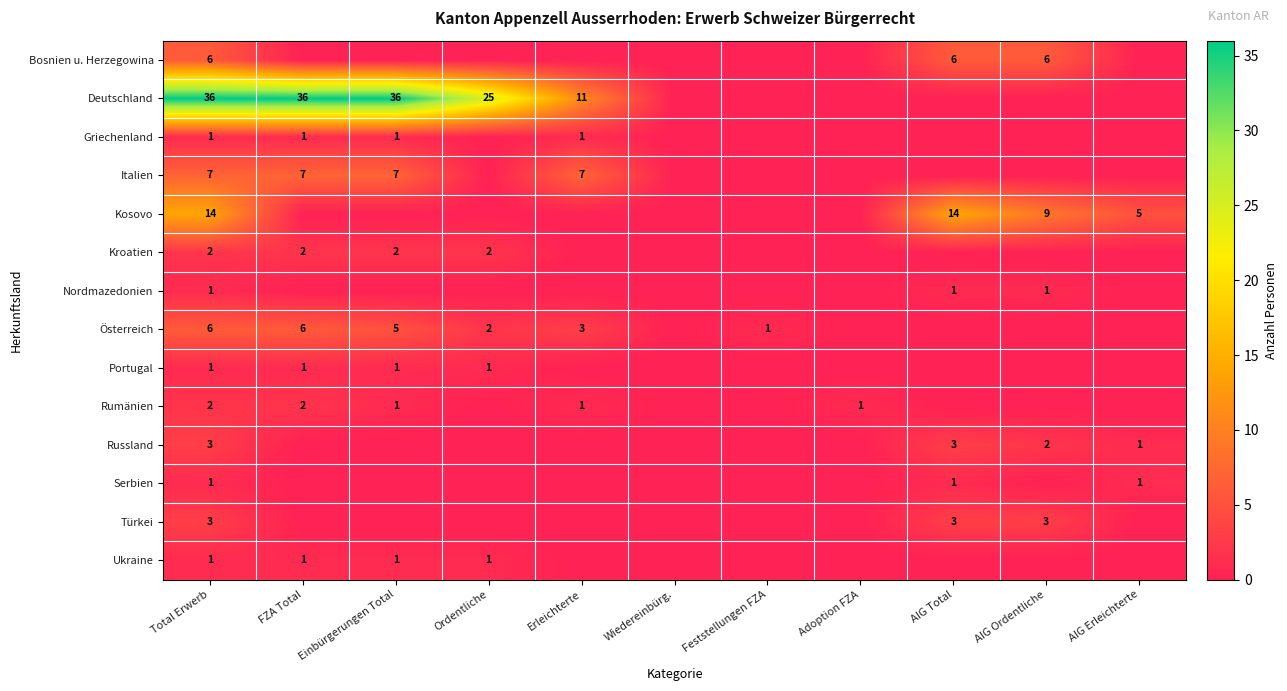

The Kosovo series shows 5 at AIG Erleichterte. True or false?

True